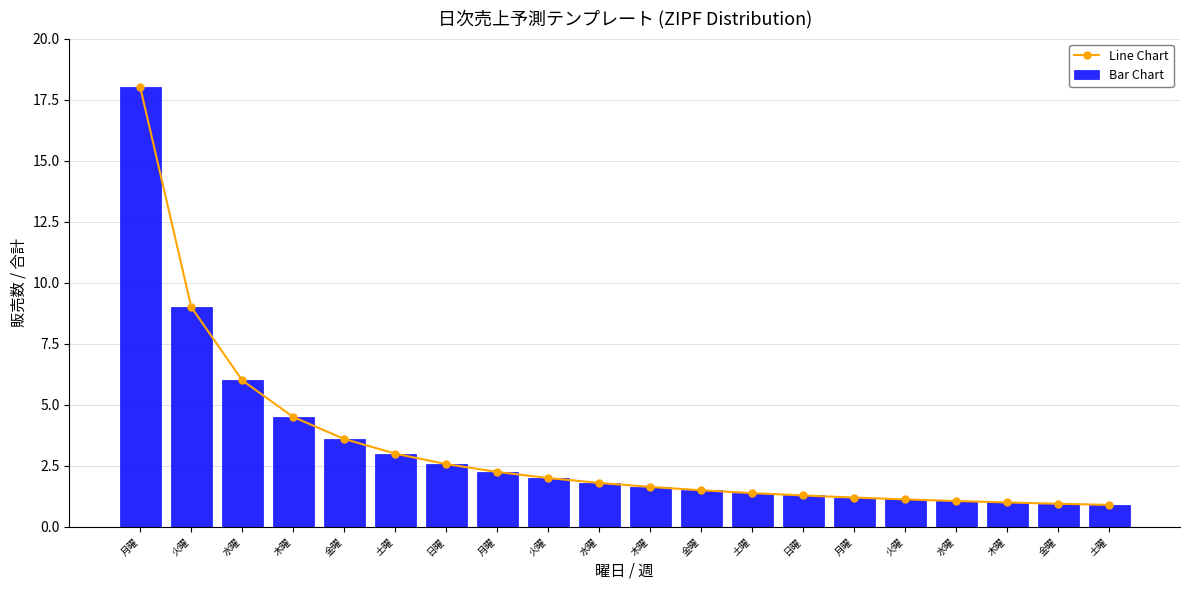

What is the label of the 1st bar from the right?

土曜